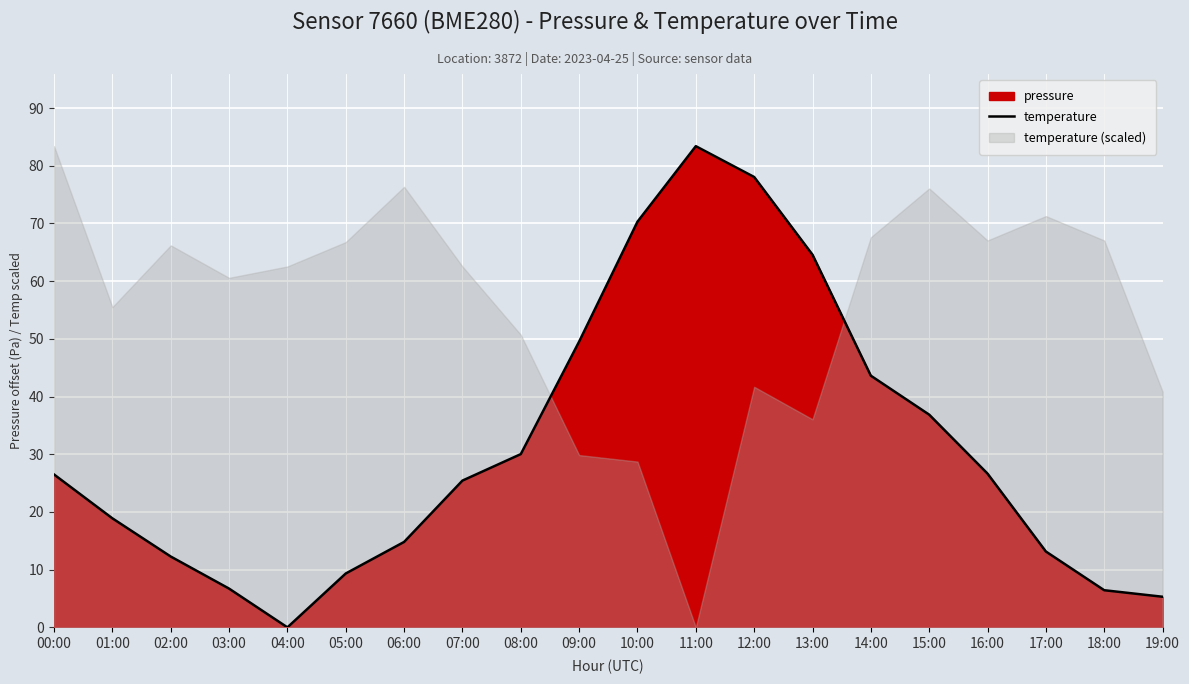

Reading left to right, list all the values displayed in this chart.

26.5	18.9	12.3	6.7	0.0	9.3	14.8	25.4	30.0	49.5	70.3	83.4	78.1	64.6	43.6	36.9	26.6	13.1	6.4	5.3